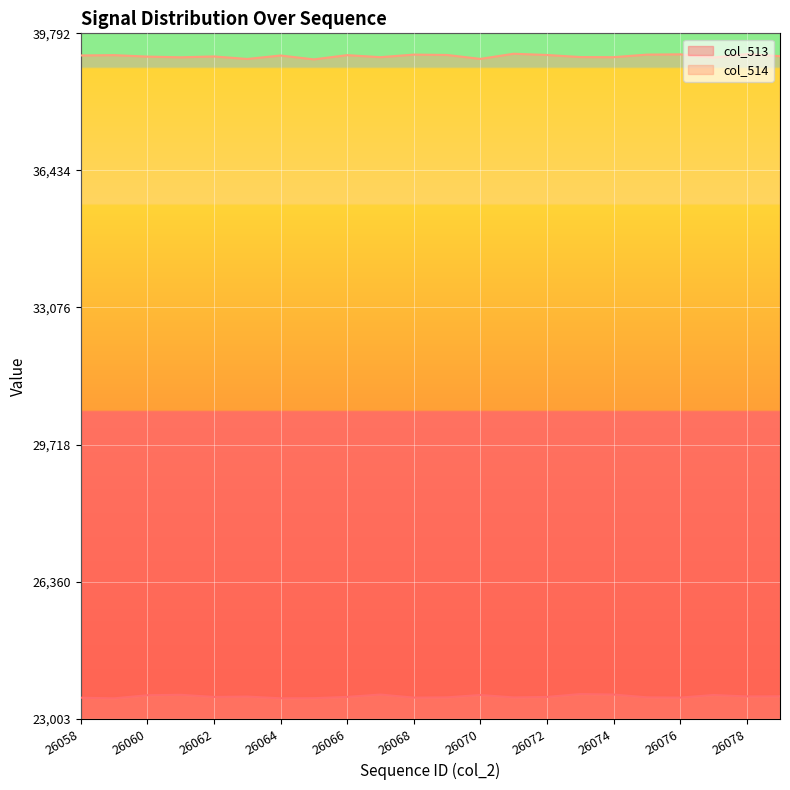

What is the sum of all col_514 values?

21.3